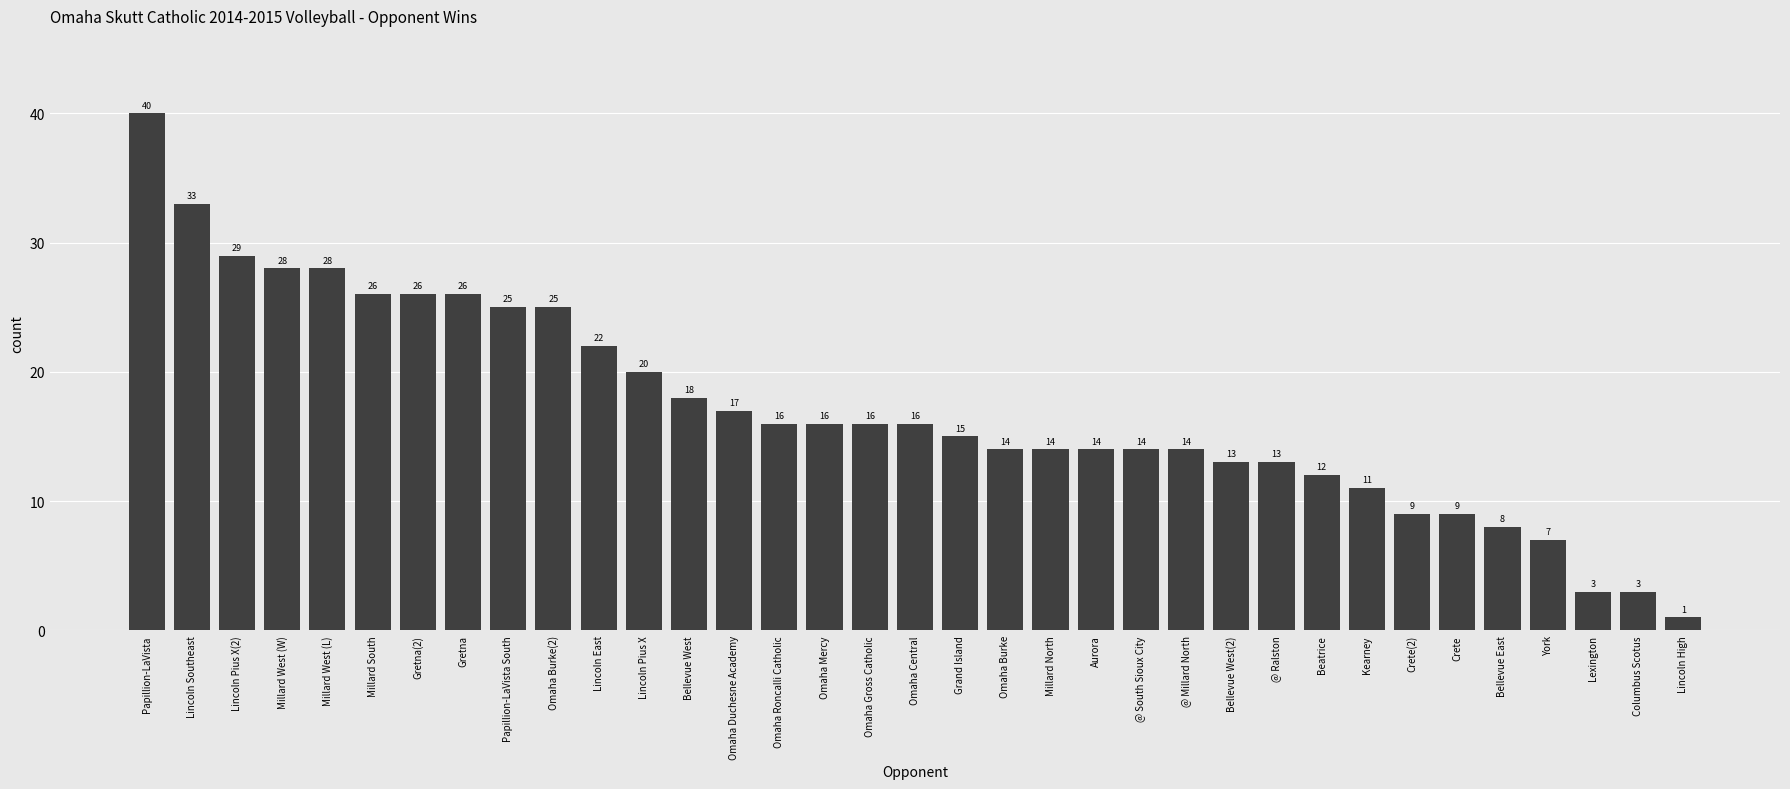

Count the number of categories in the chart.

35